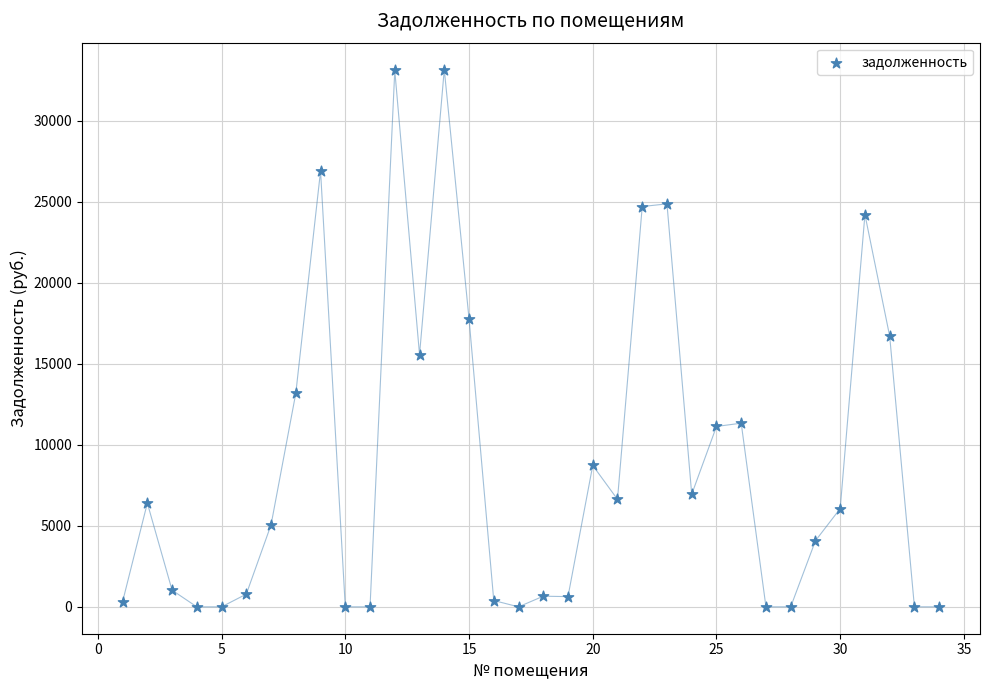

What is the range of Y values (max minus min)?

33152.4